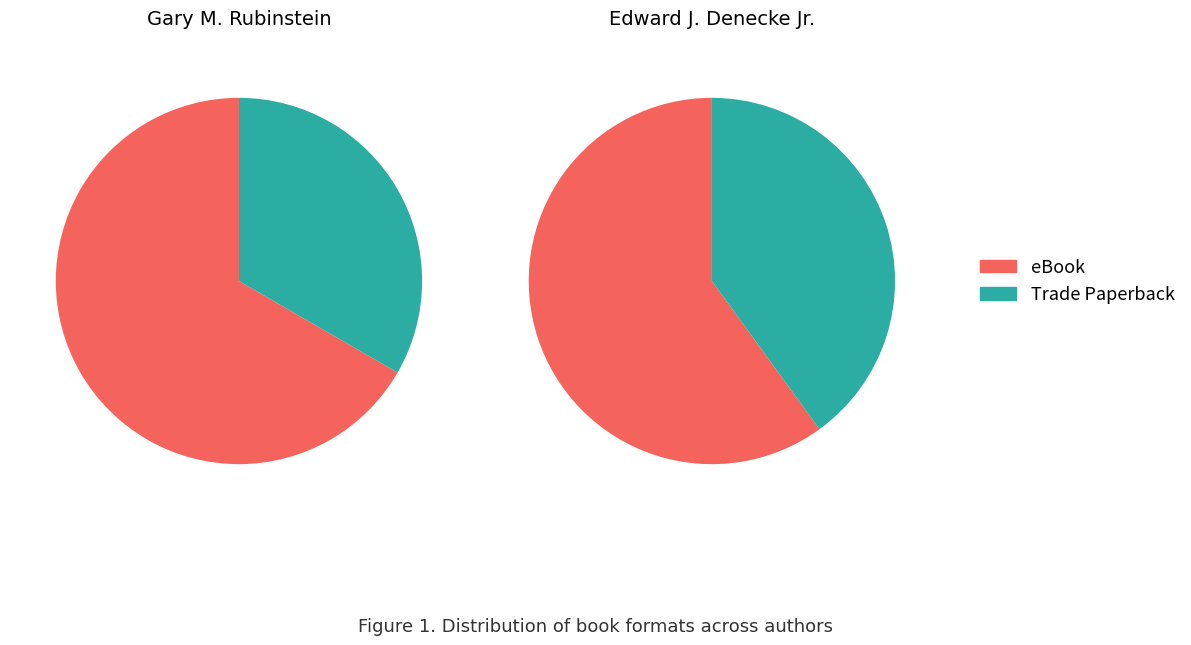

Do Trade Paperback and eBook together represent more than half of the pie?

Yes